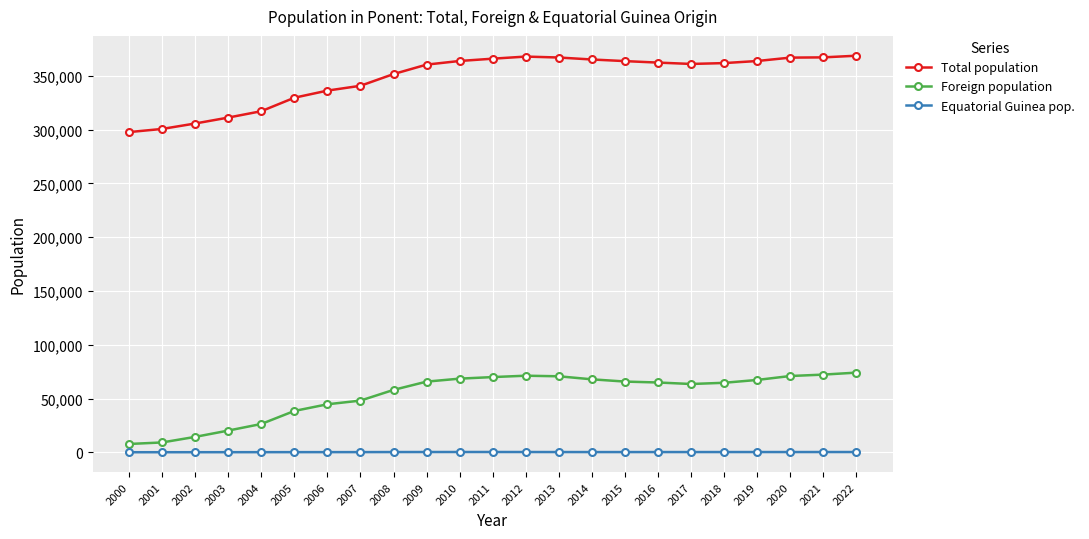

Which series has the largest range (max minus min)?

Total population